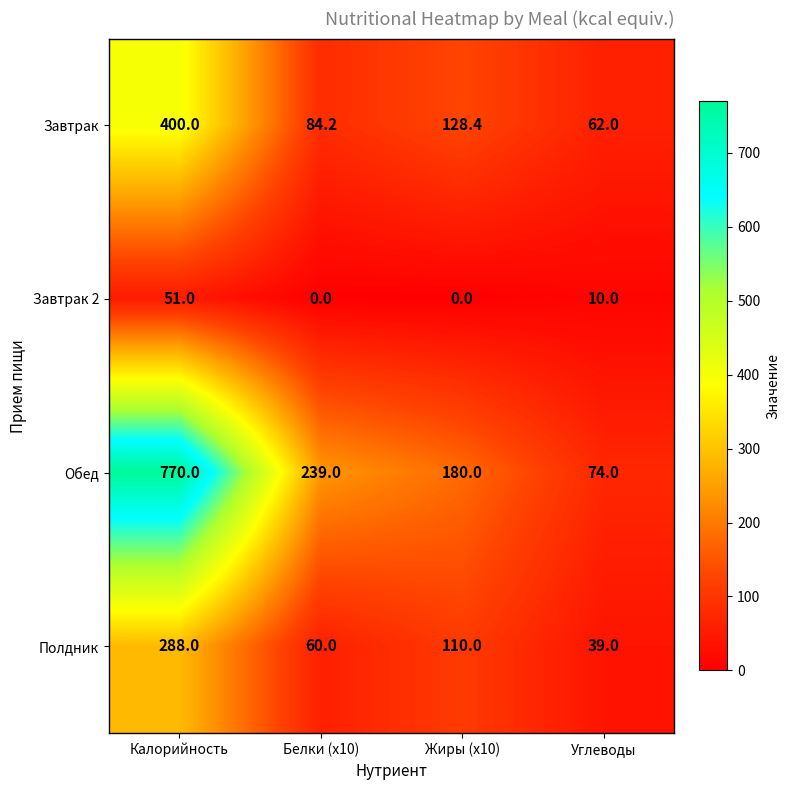

Which series has the largest range (max minus min)?

Обед